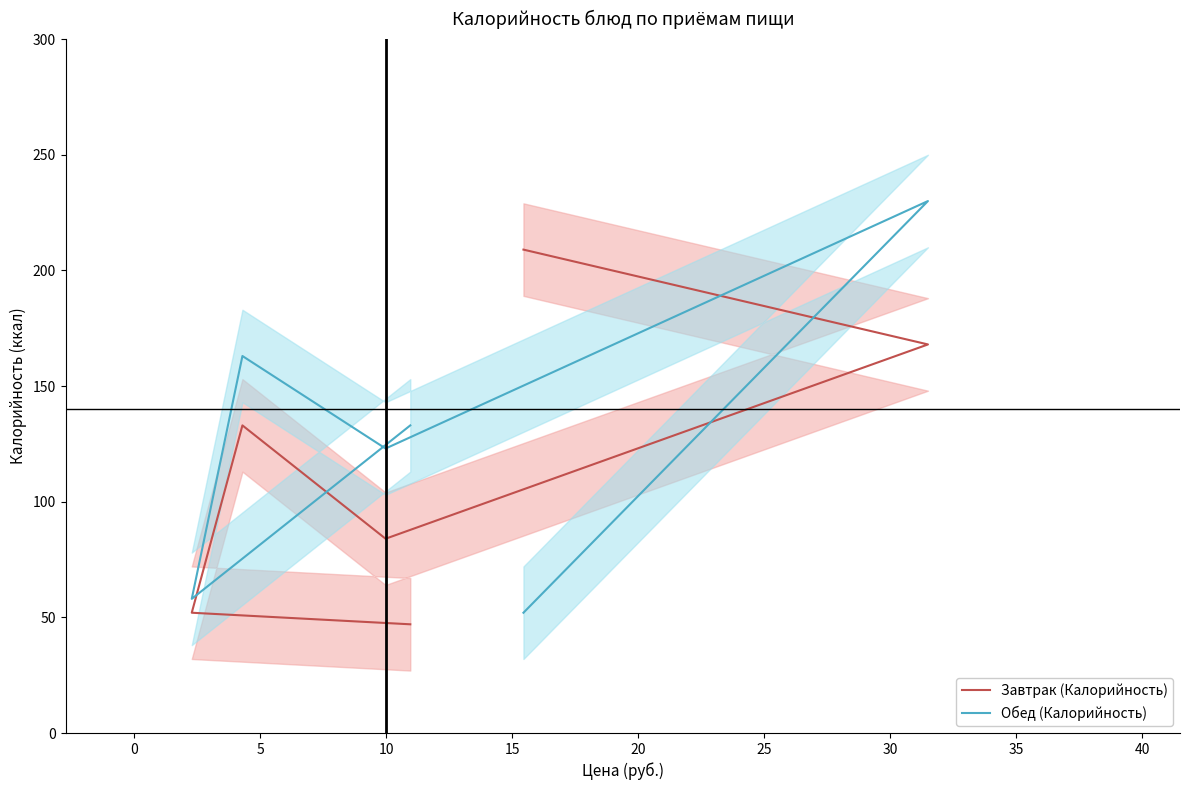

True or false: Обед (Калорийность) has a value of 128 at 0.

False